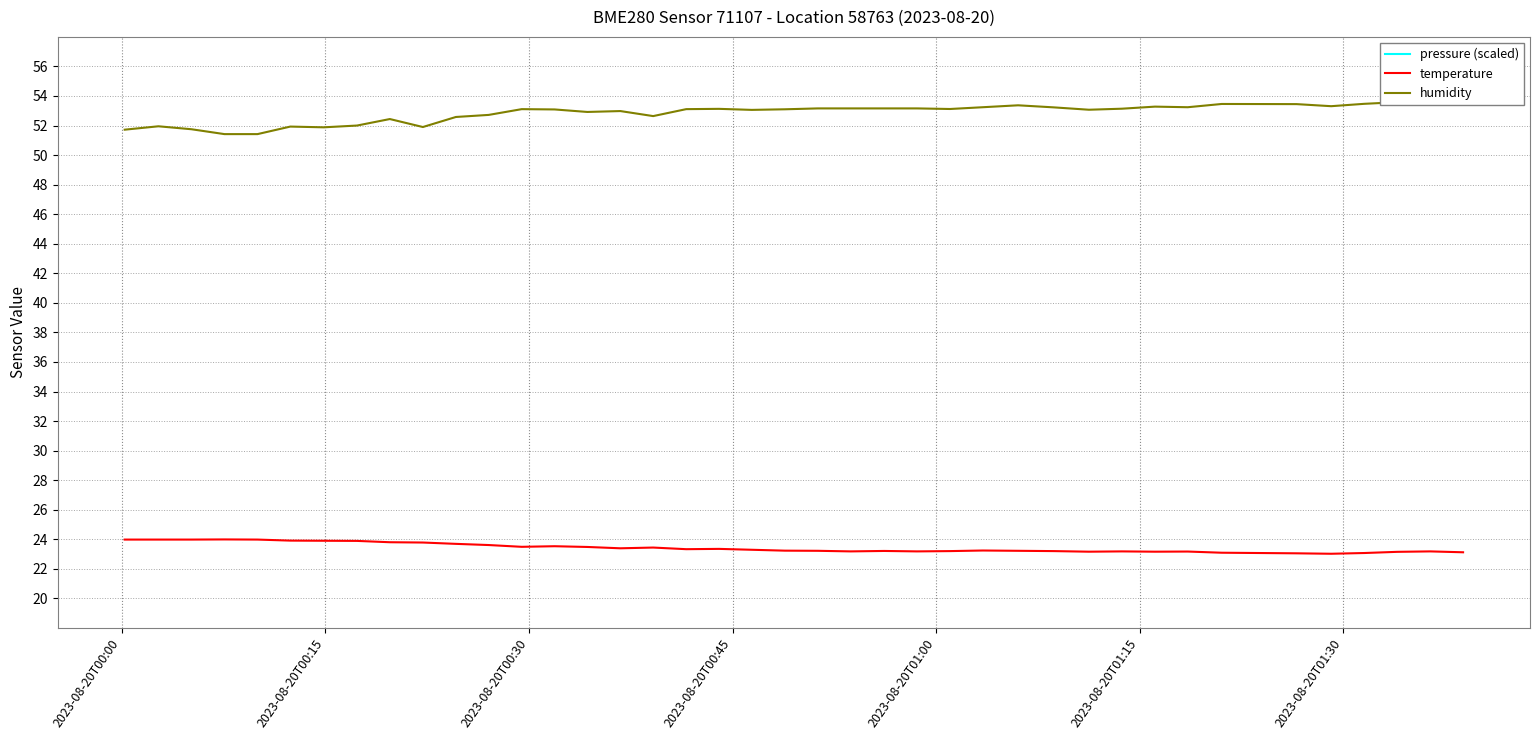

What is the maximum value for temperature?

24.0